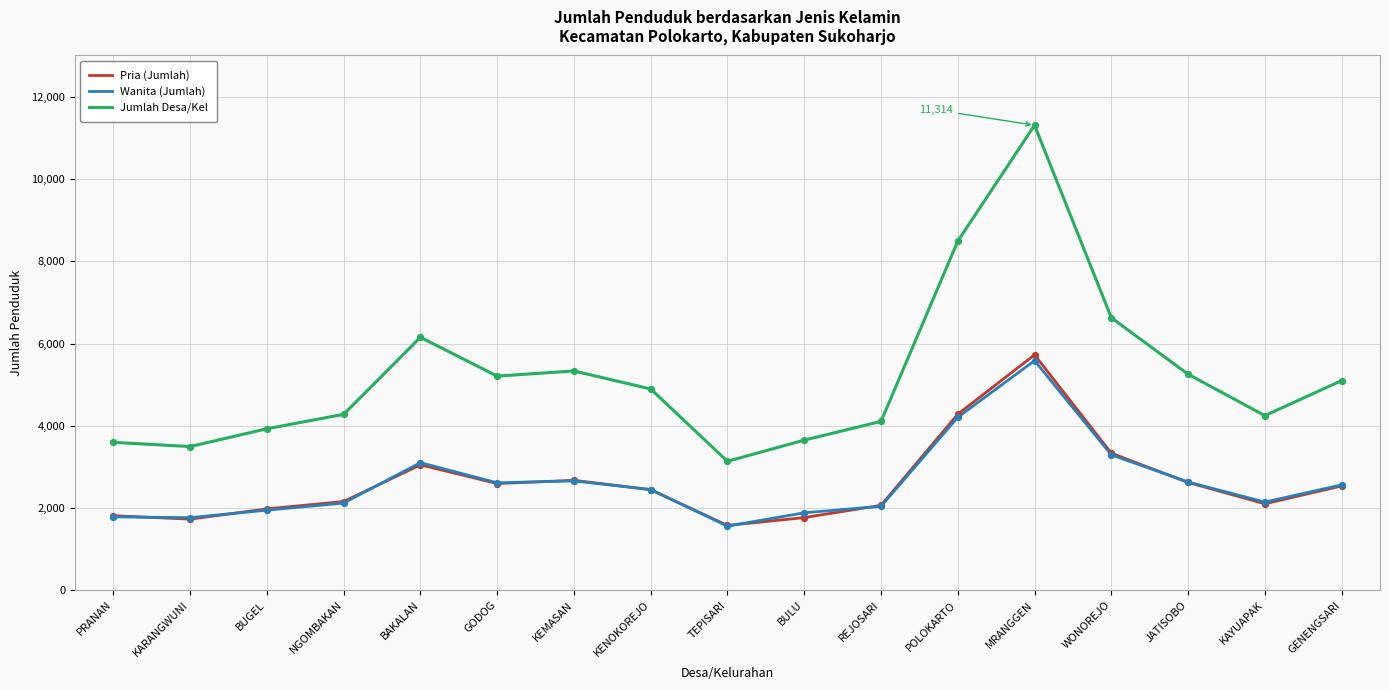

What is the difference between the highest and lowest values at NGOMBAKAN?

2159